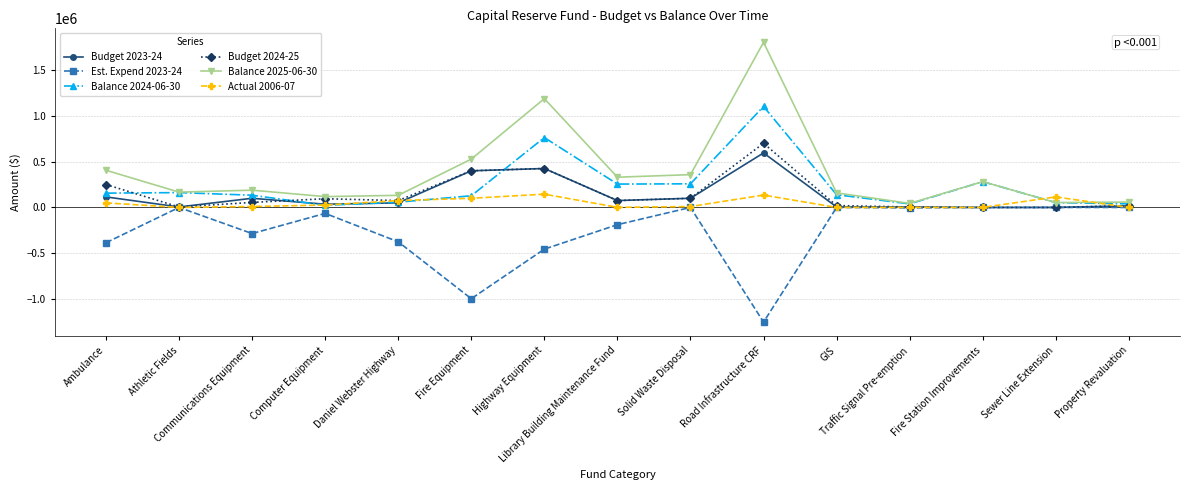

At which label does Actual 2006-07 first exceed 10000?

Ambulance